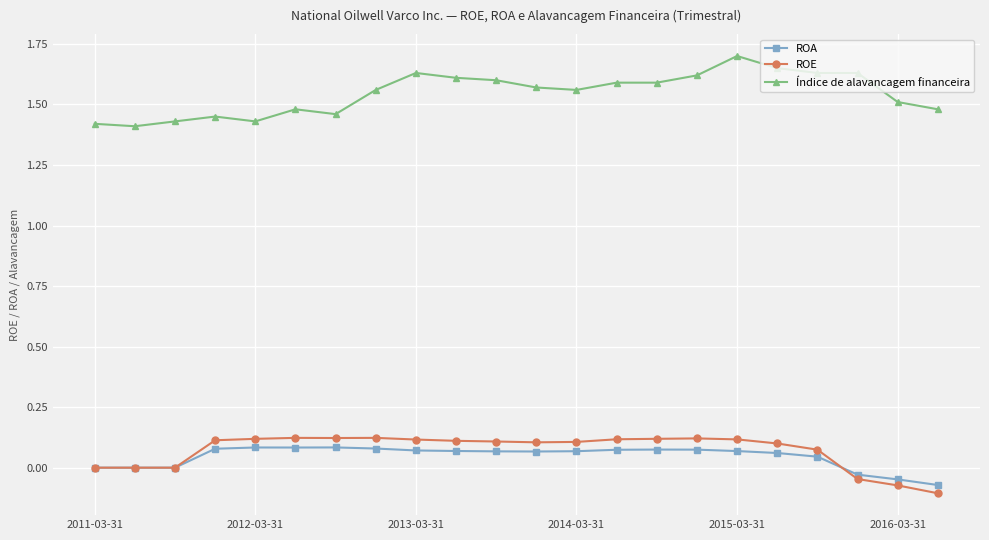

True or false: ROE has more than 1 points higher than both neighbors.

True